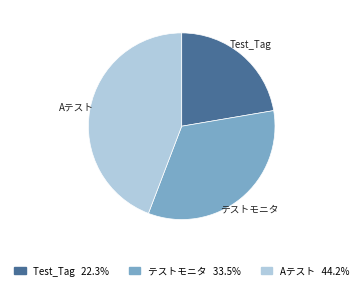

Combined, do Test_Tag and Aテスト account for over 50%?

Yes